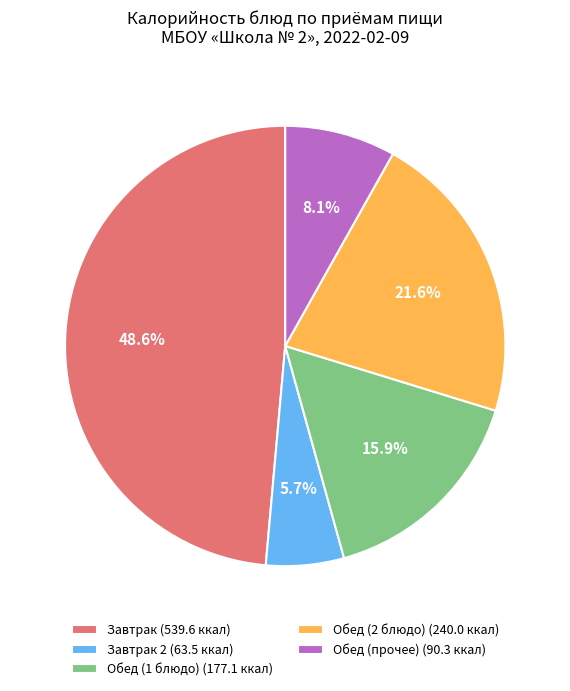

Is Обед (прочее) (90.3 ккал) the majority of the pie?

No